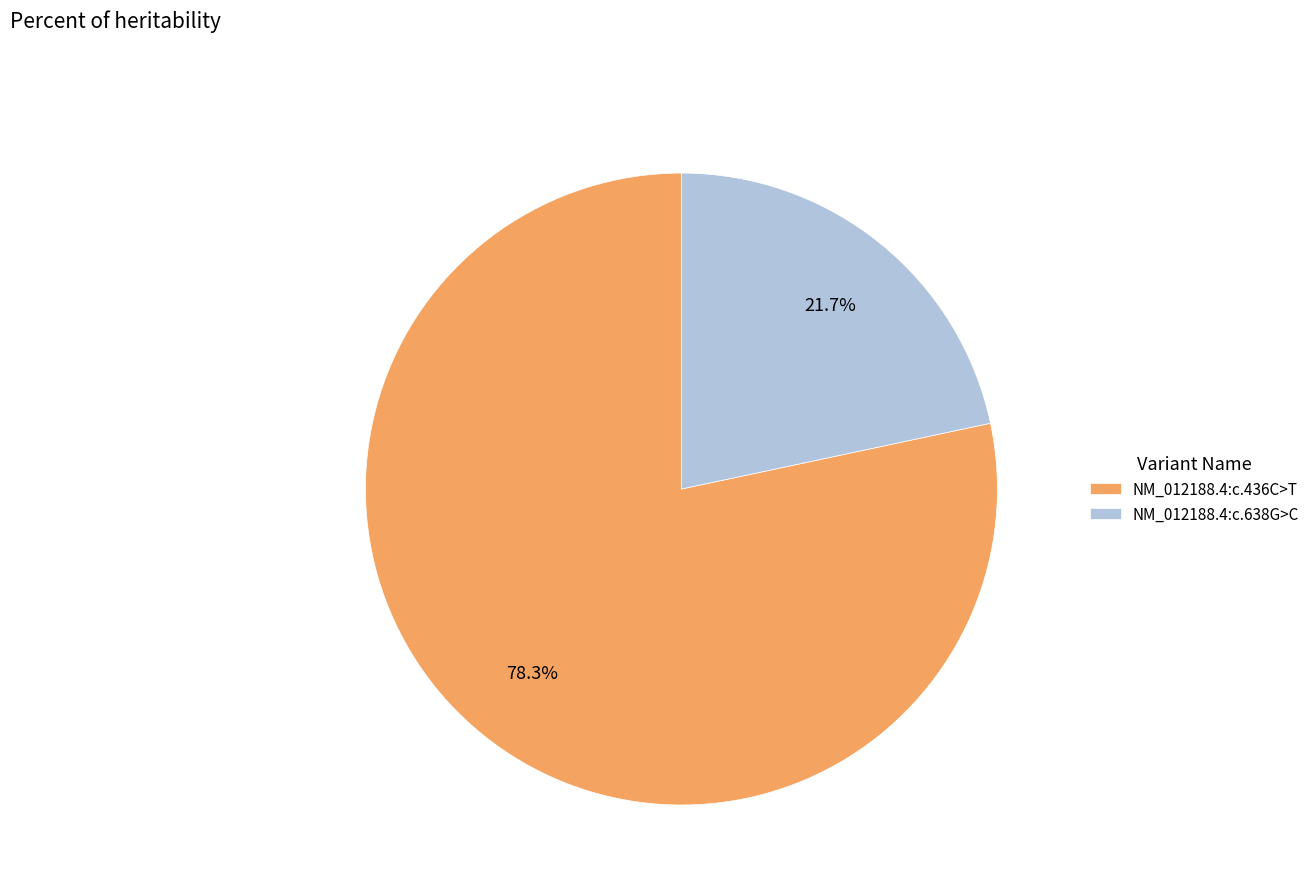

What percentage is NOT represented by NM_012188.4:c.638G>C?

78.3%